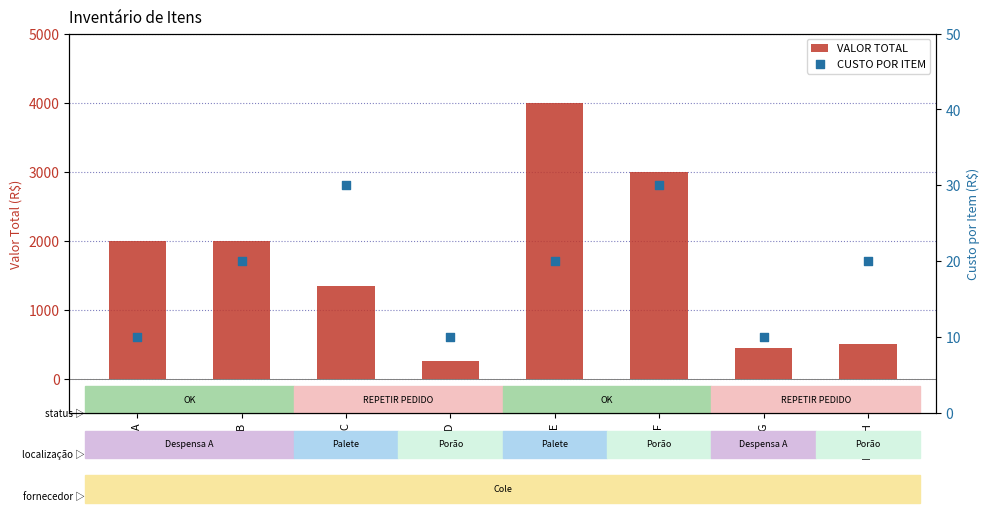

At how many categories does at least one series exceed 2388?

2